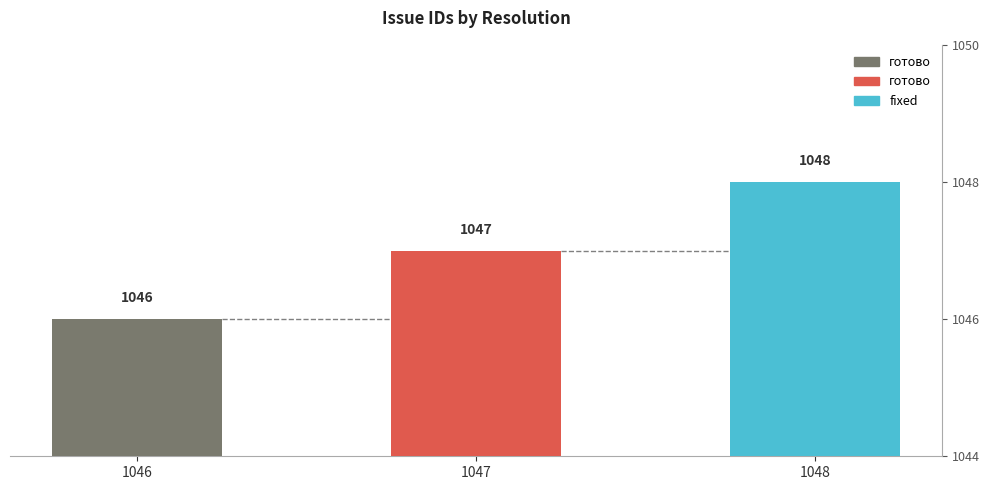

List the labels in order of value, largest first.

1048, 1047, 1046